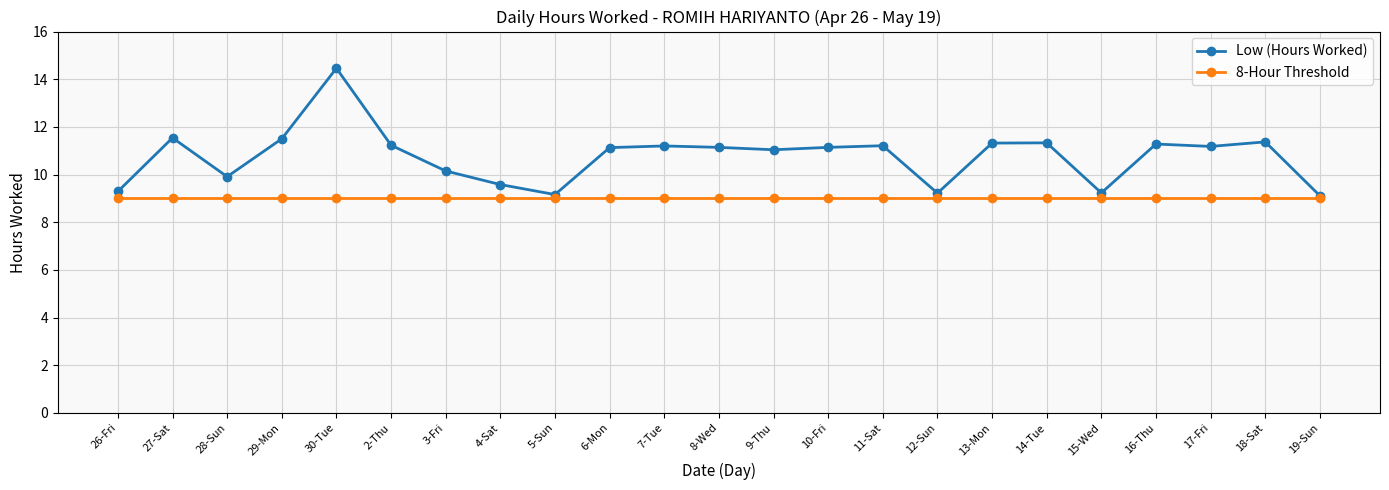

At which category is the sum across all series the highest?

30-Tue